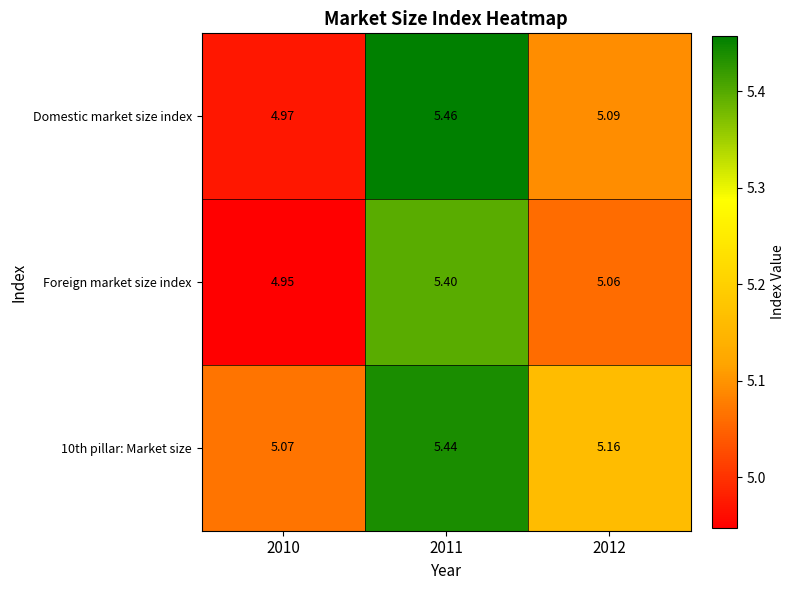

Is the value of Domestic market size index at 2010 greater than the value of Foreign market size index at 2012?

No